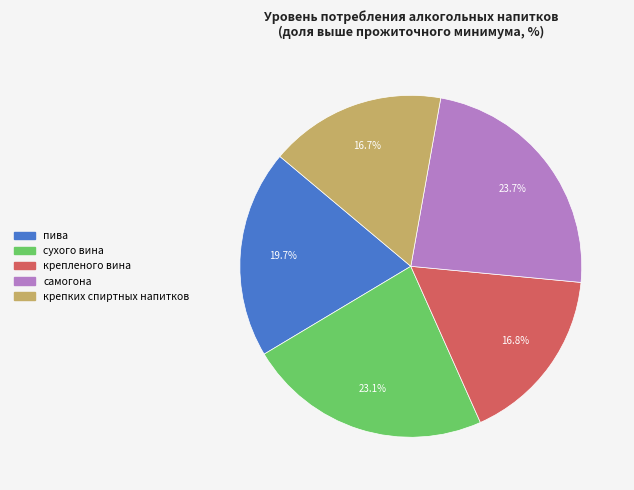

To the nearest percent, what portion does крепленого вина represent?

17%